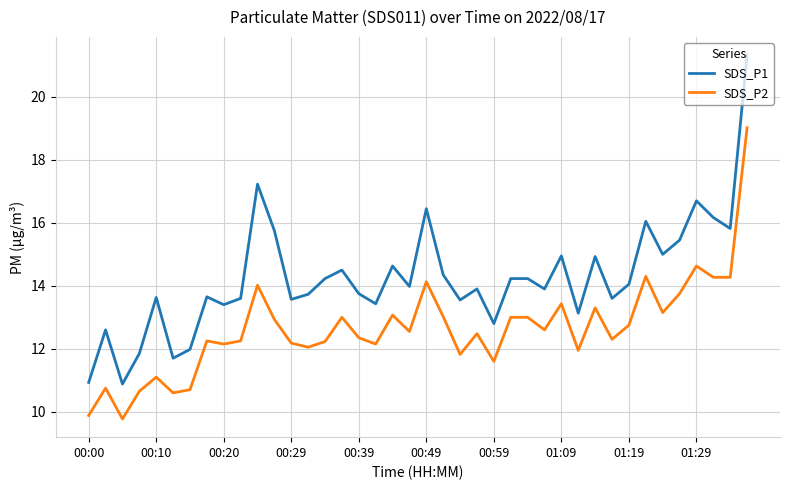

What is the average value of the SDS_P2 series?

12.6